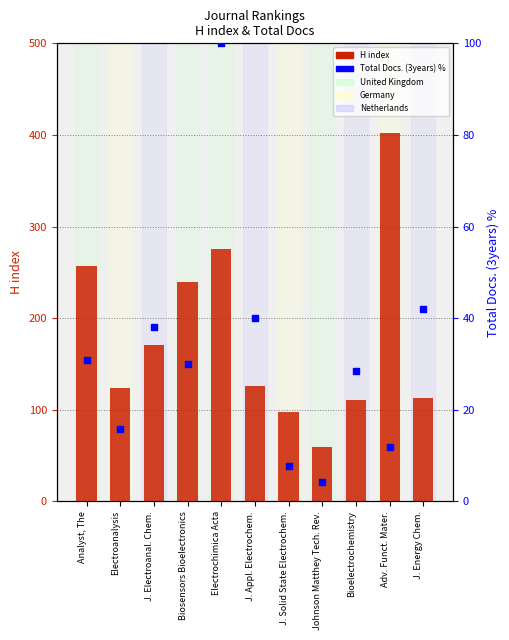

Is the value of Total Docs. (3years) % at Bioelectrochemistry greater than the value of H index at Biosensors Bioelectronics?

No